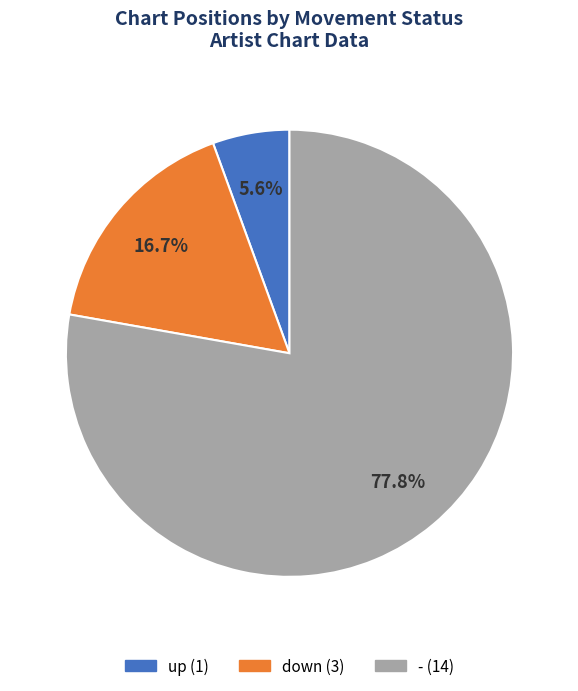

Between up and -, which is larger?

-